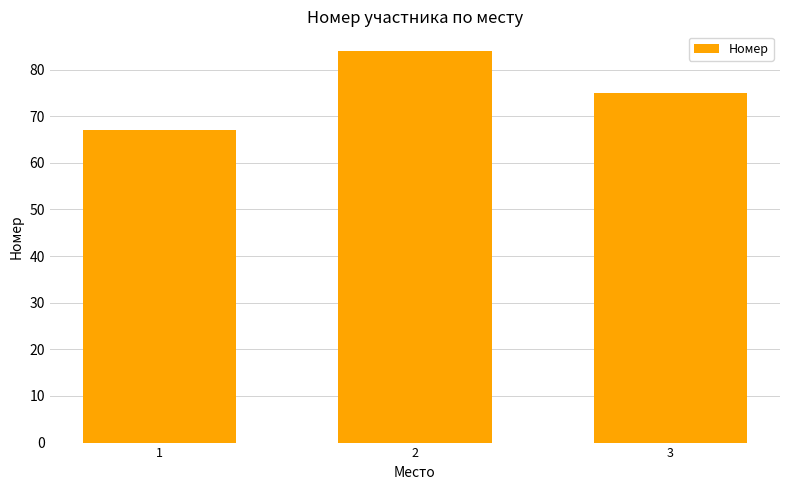

At which category does the chart reach its minimum across all series?

1